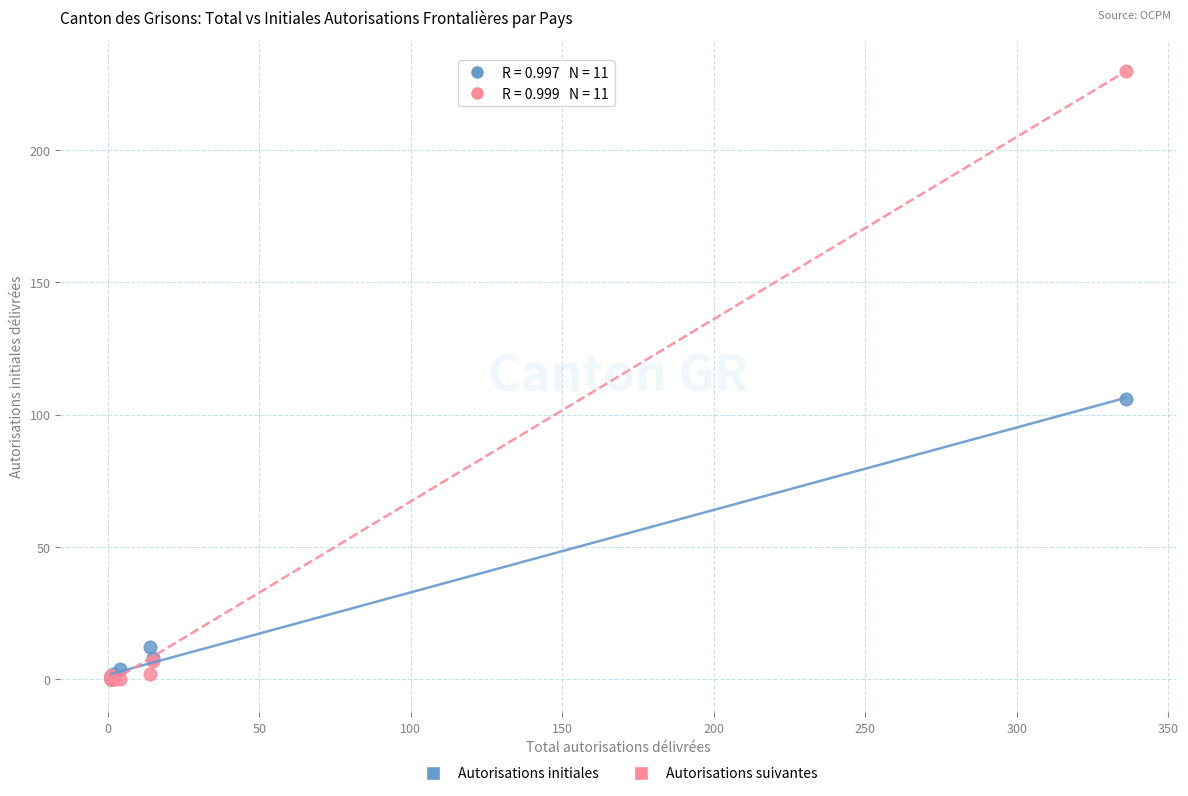

In the Autorisations suivantes series, what Y value is closest to 115?

7